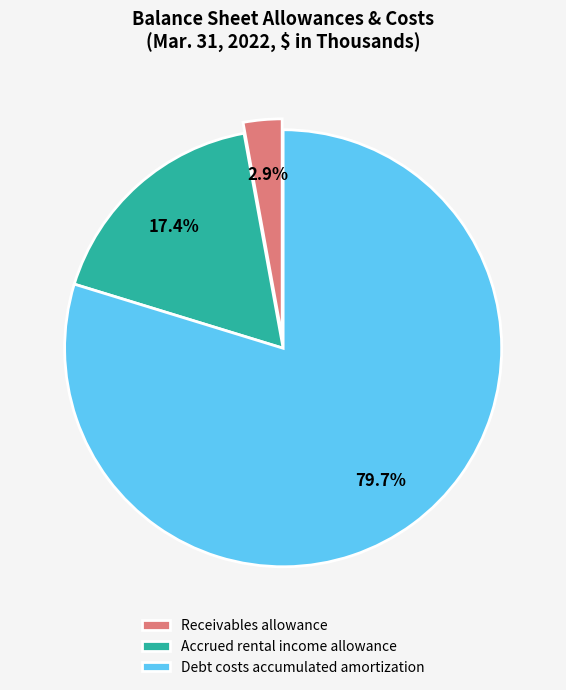

Rank the categories by value from highest to lowest.

Debt costs accumulated amortization, Accrued rental income allowance, Receivables allowance